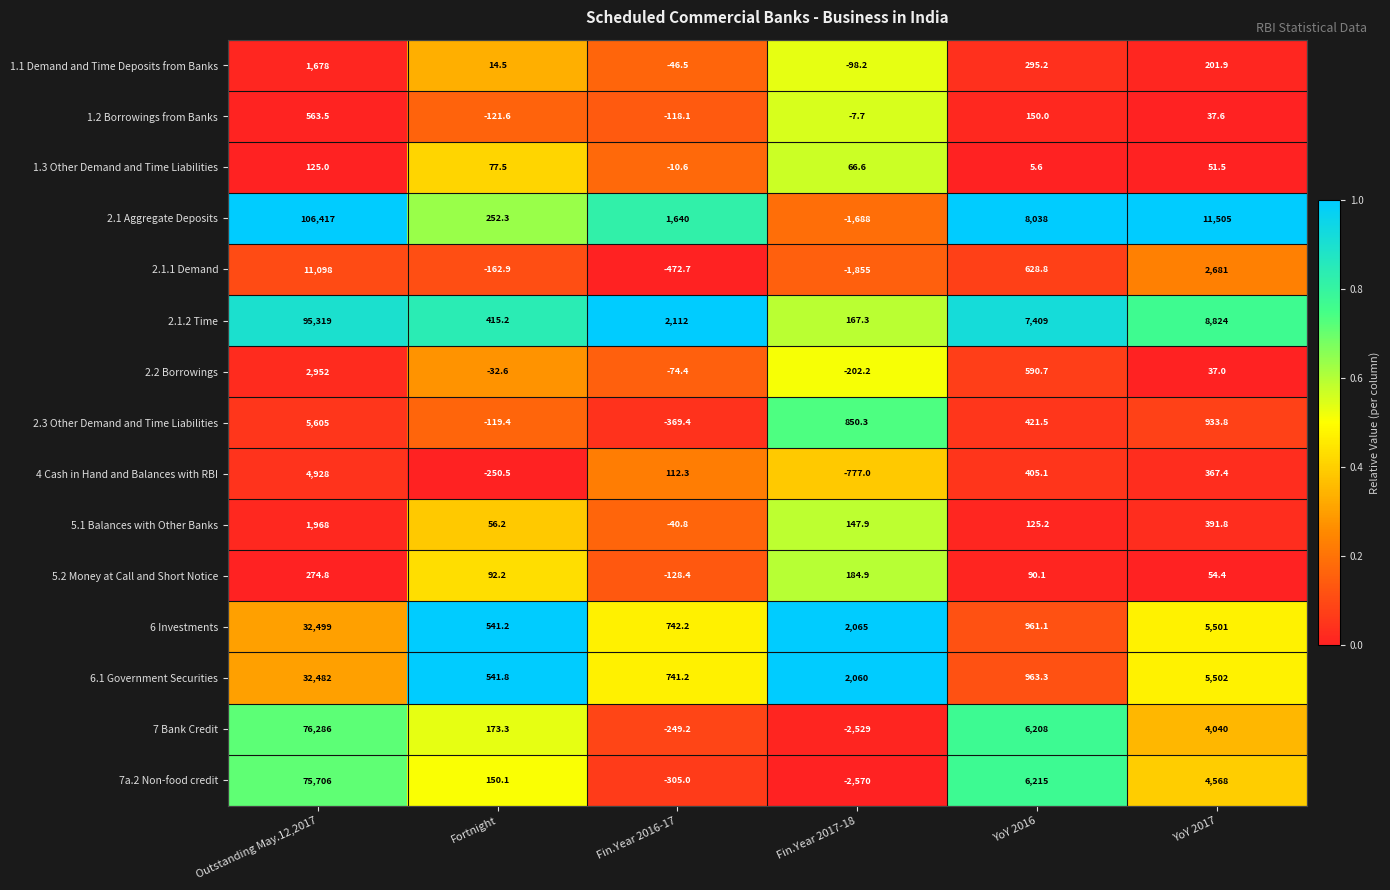

What is the spread (max minus min) of values at Fin.Year 2017-18?

4635.0